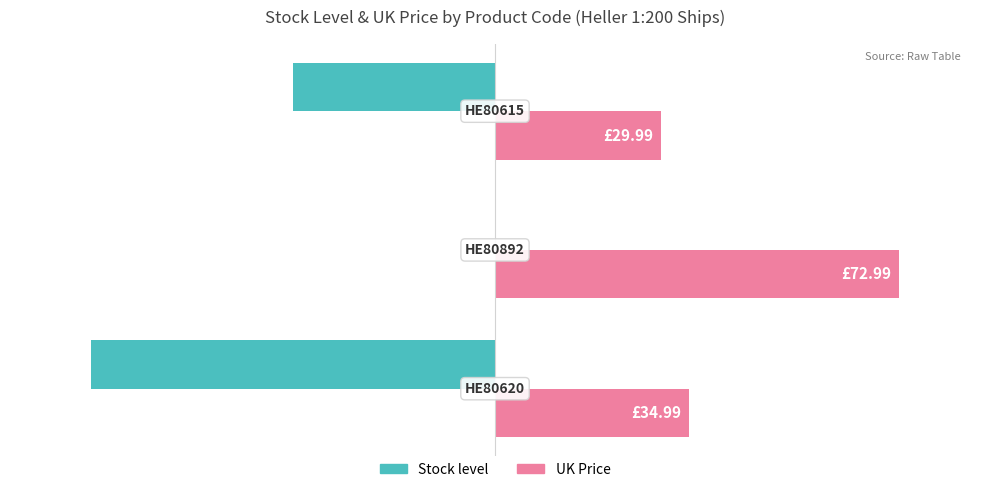

What are all the series names shown in the legend?

Stock level, UK Price